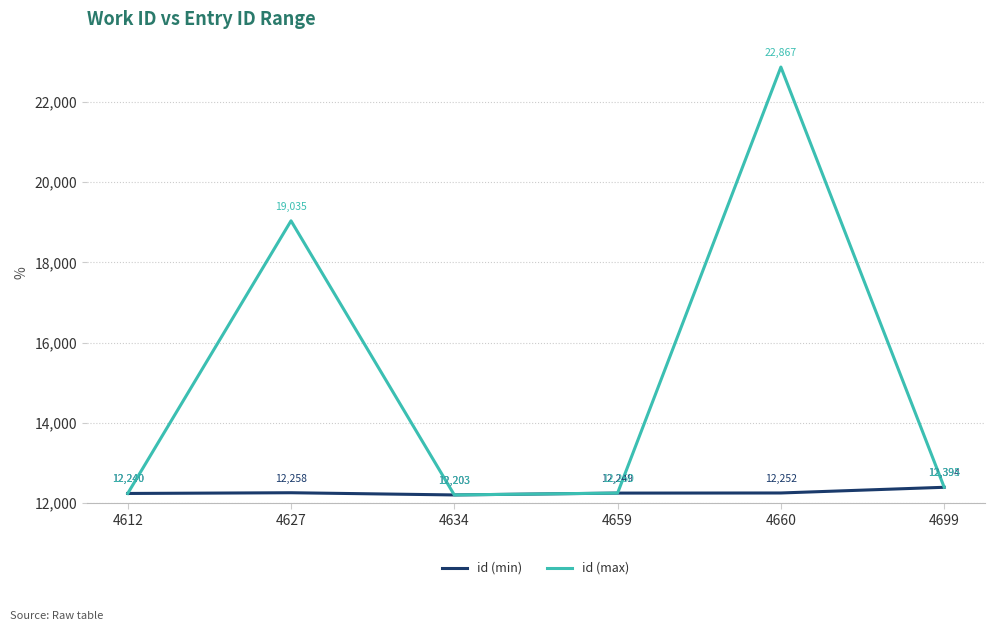

What is the total value across all series at 4634?

24406